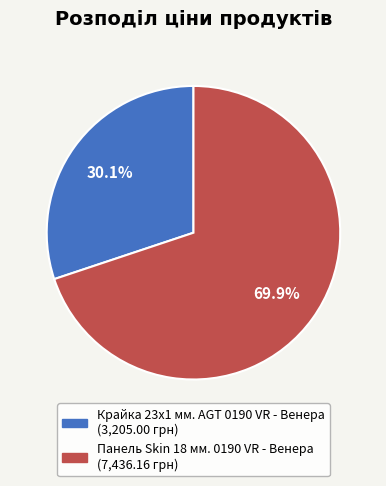

Which category has the biggest portion of the pie?

Панель Skin 18 мм. 0190 VR - Венера